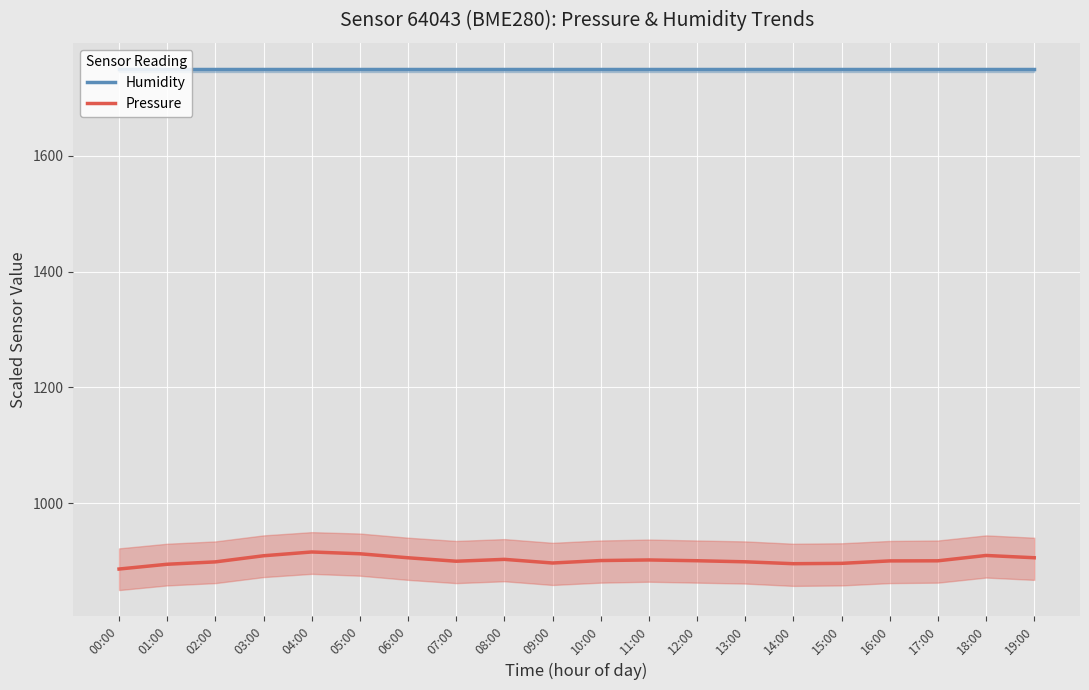

What is the total value across all series at 16:00?

2650.4